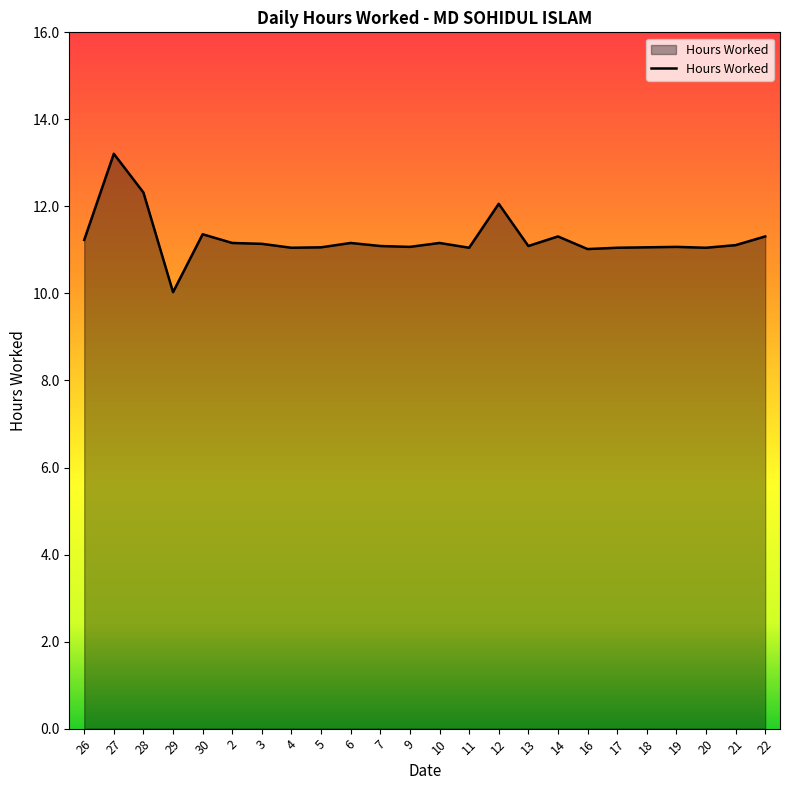

Which label corresponds to the smallest value in the chart?

29